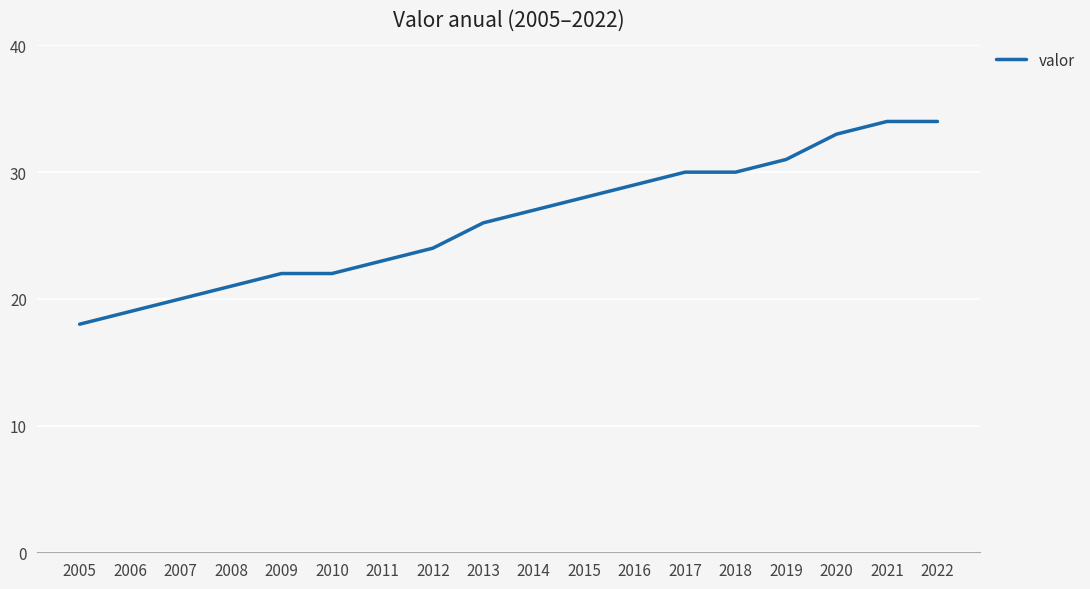

What is the sum of the values at 2009 and 2014?

49